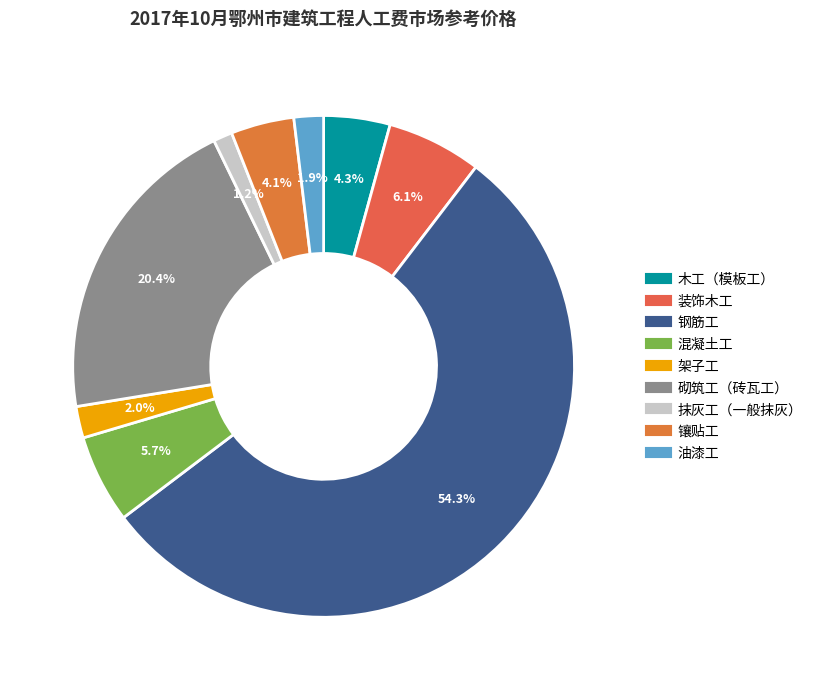

Does any single category account for the majority?

Yes